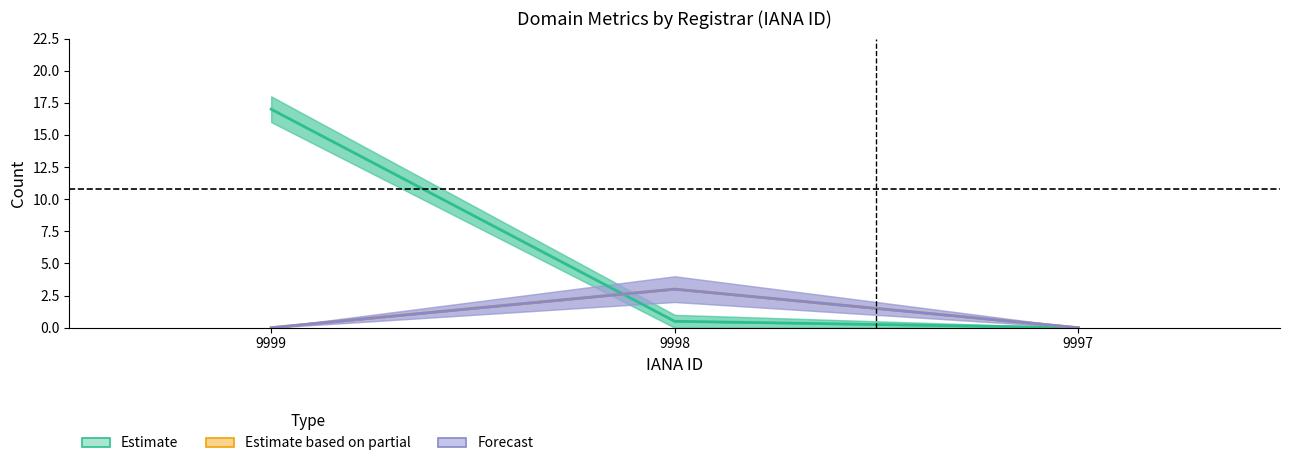

Which series has the widest spread of values?

Estimate